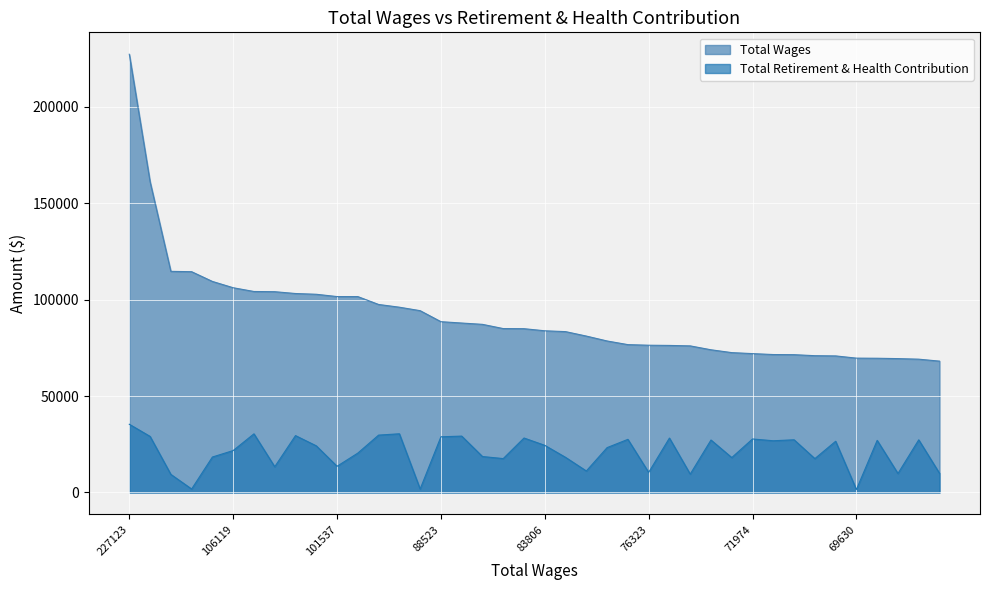

At how many categories does at least one series exceed 97623?

12